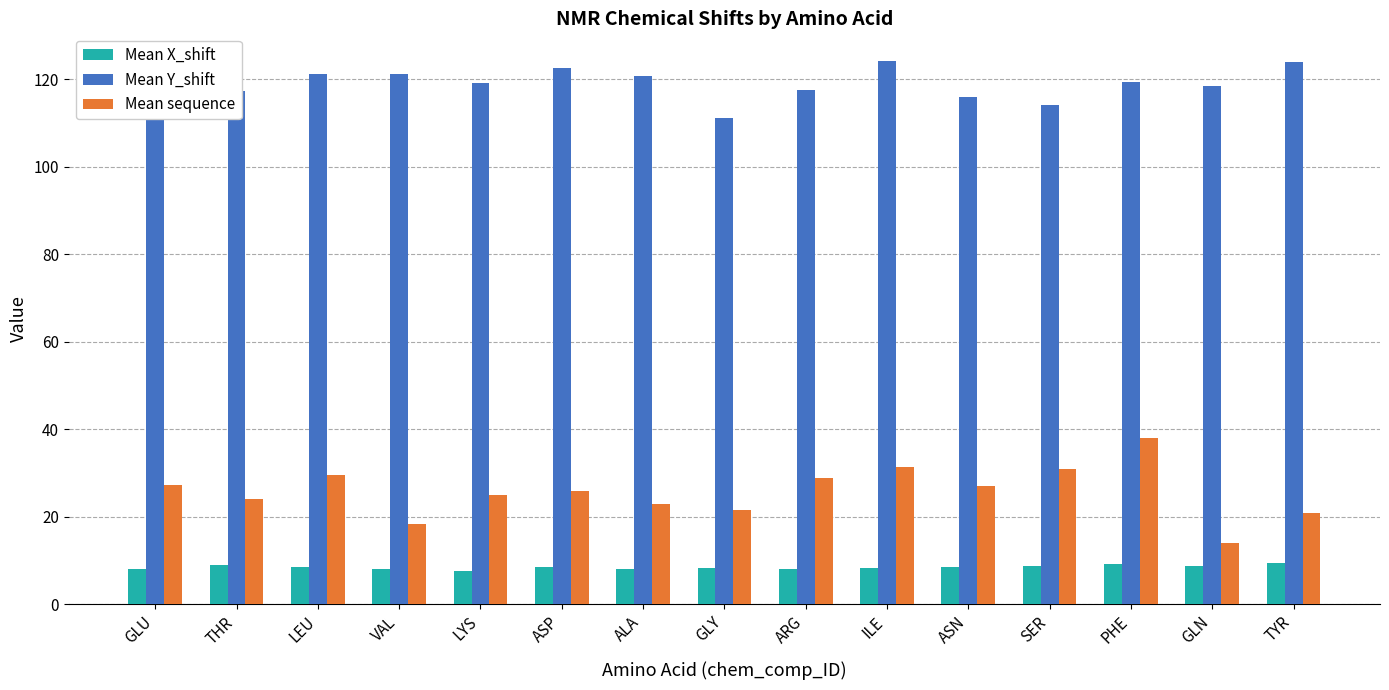

What is the label of the 15th bar from the right?

GLU